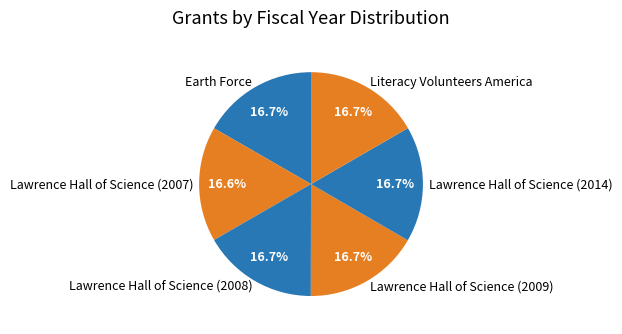

Is it true that Lawrence Hall of Science (2014) is 17% of the pie?

True